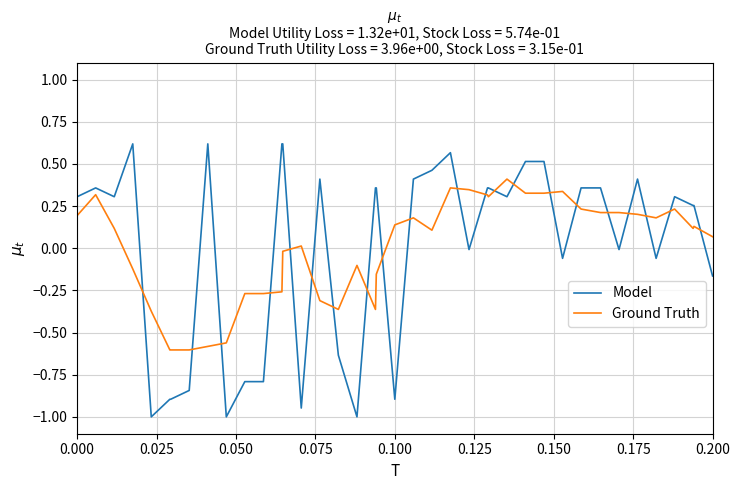

How many lines are shown in the chart?

2